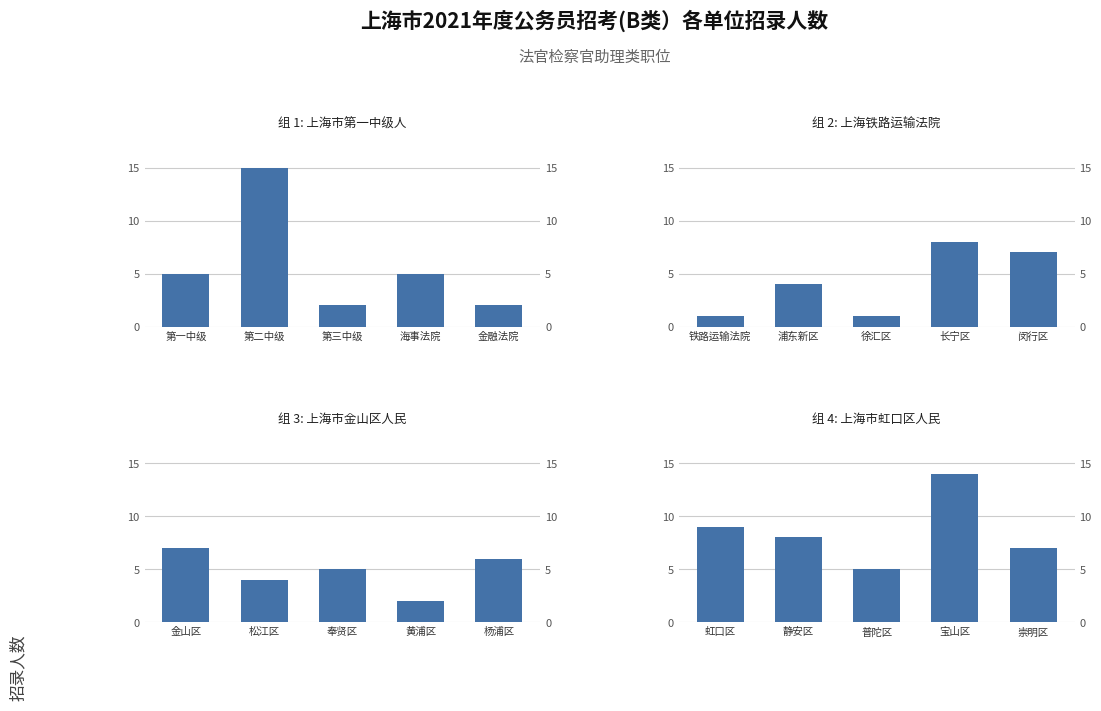

Between 第一中级 and 海事法院, which series saw the biggest shift?

招录人数 (2)